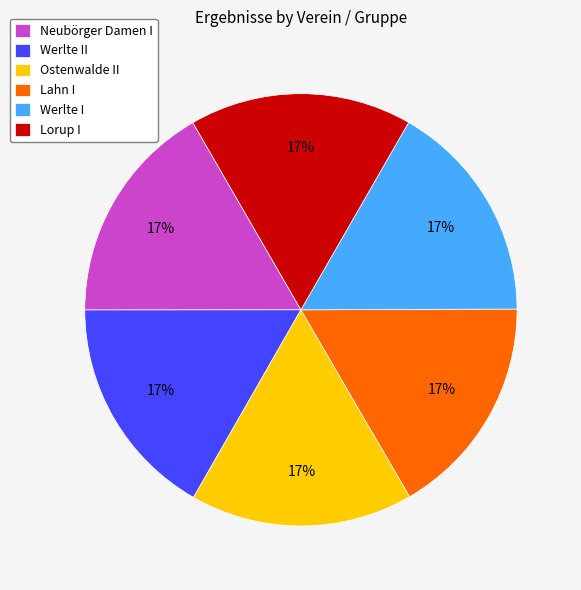

True or false: Neubörger Damen I accounts for 26% of the total.

False